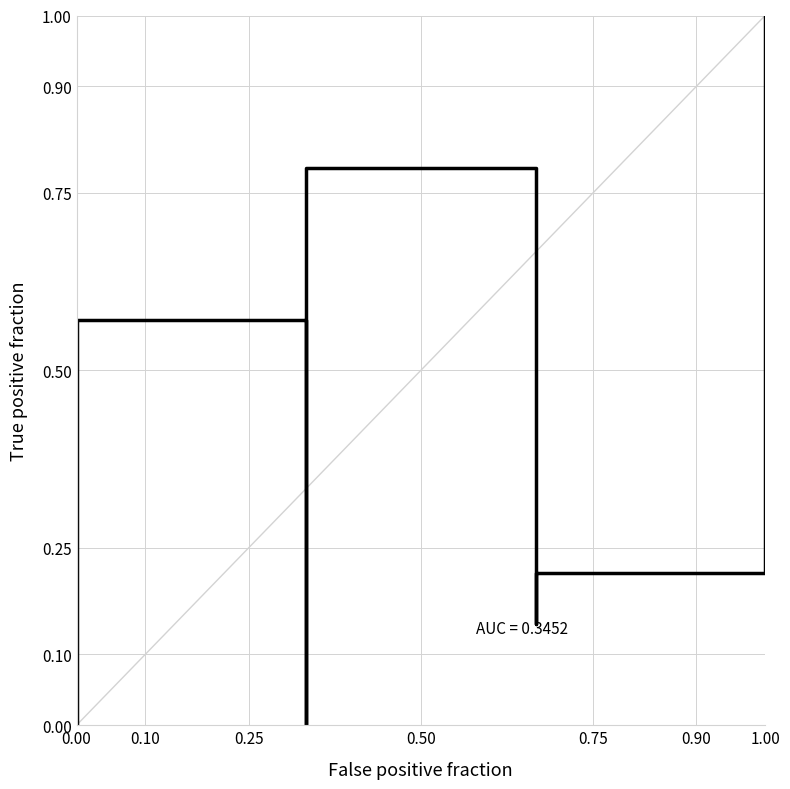

How many interior local peaks (higher than both neighbors) does the data have?

2